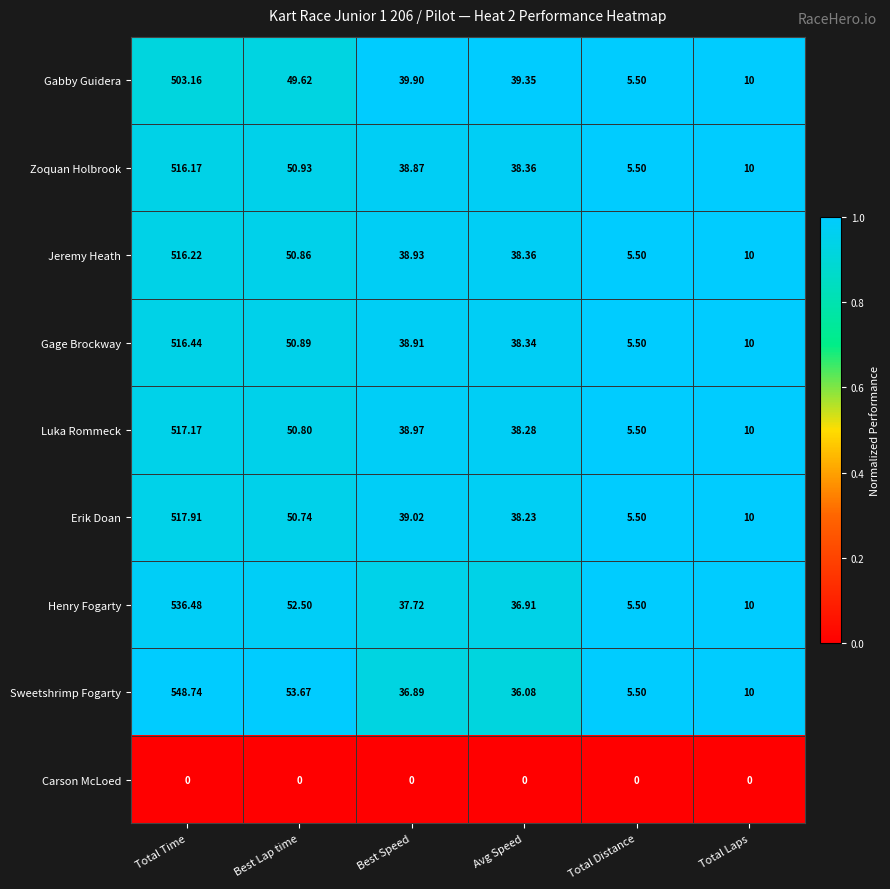

How many data points does each series have?

6